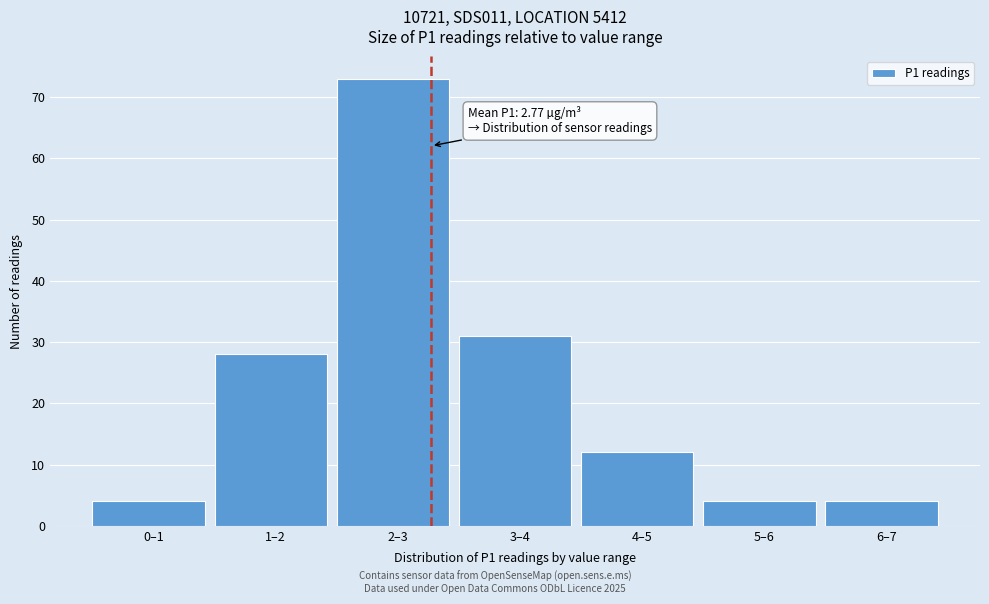

Reading left to right, what are all the values shown in this chart?

4	28	73	31	12	4	4